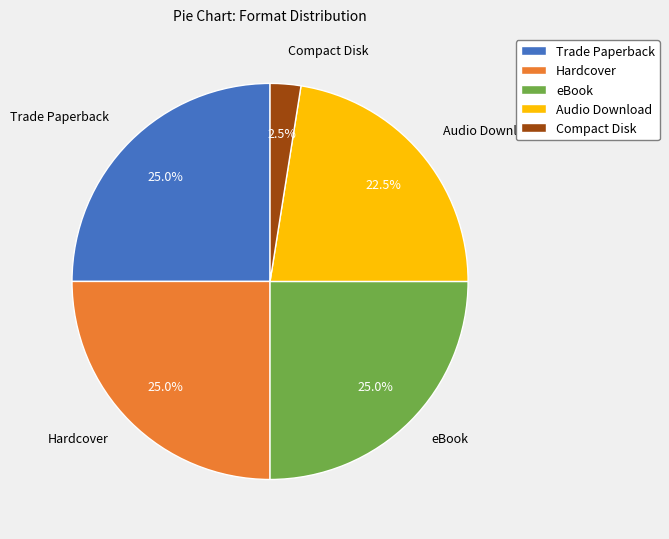

To the nearest percent, what is the combined percentage of eBook and Compact Disk?

28%